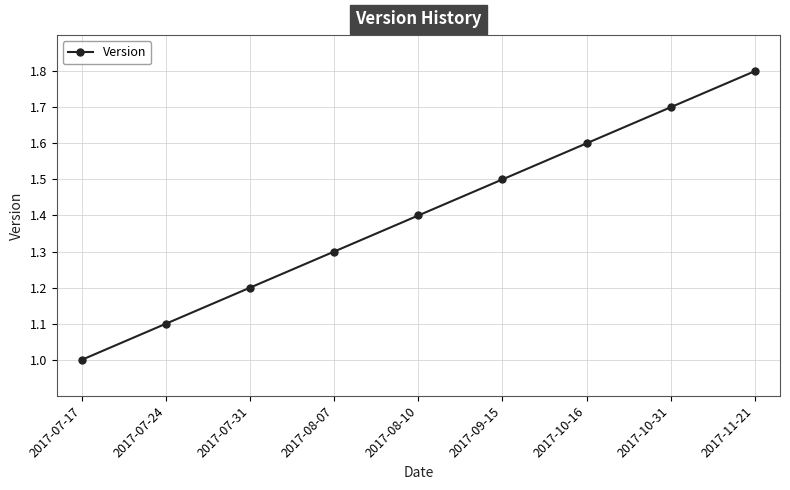

Reading right to left, extract all data points from this chart.

2017-11-21=1.8	2017-10-31=1.7	2017-10-16=1.6	2017-09-15=1.5	2017-08-10=1.4	2017-08-07=1.3	2017-07-31=1.2	2017-07-24=1.1	2017-07-17=1.0